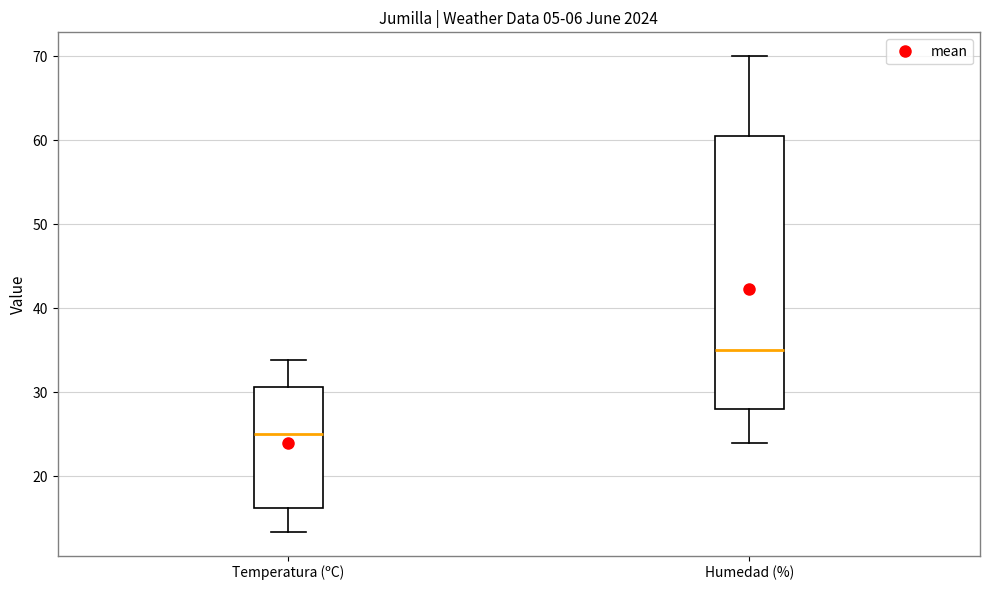

Reading left to right, read every box against the y-axis: the position of its median line, the range the box covers, and the ends of its whiskers. The values are not printed on the chart, so give them approximately, as read against the axis.

Temperatura (ºC): median 25, box 16 to 31, whiskers 13 to 34
Humedad (%): median 35, box 28 to 61, whiskers 24 to 70